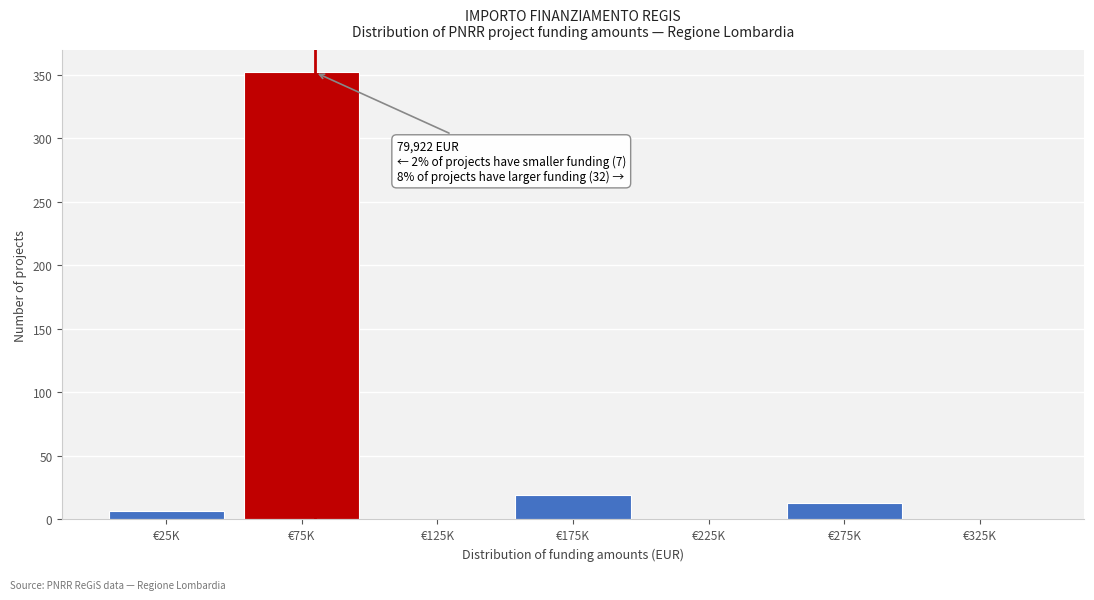

Reading left to right, what are all the values shown in this chart?

€25K=7	€75K=352	€125K=0	€175K=19	€225K=0	€275K=13	€325K=0